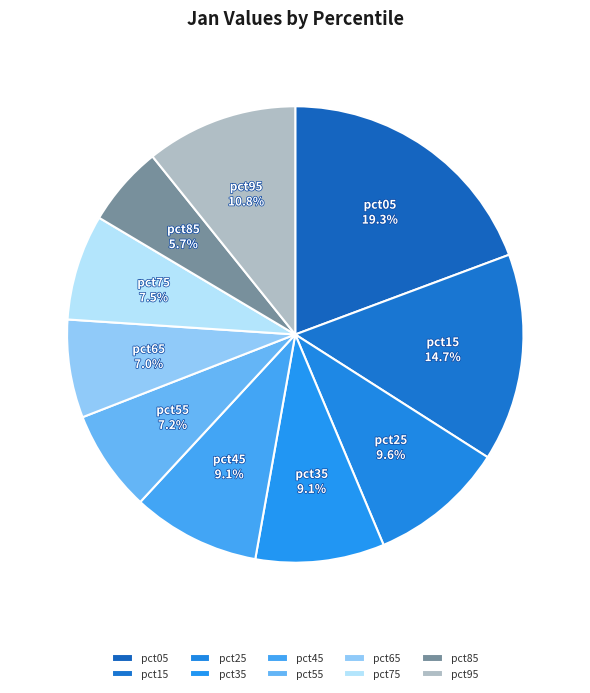

What percentage do pct65 and pct15 together represent?

21.7%